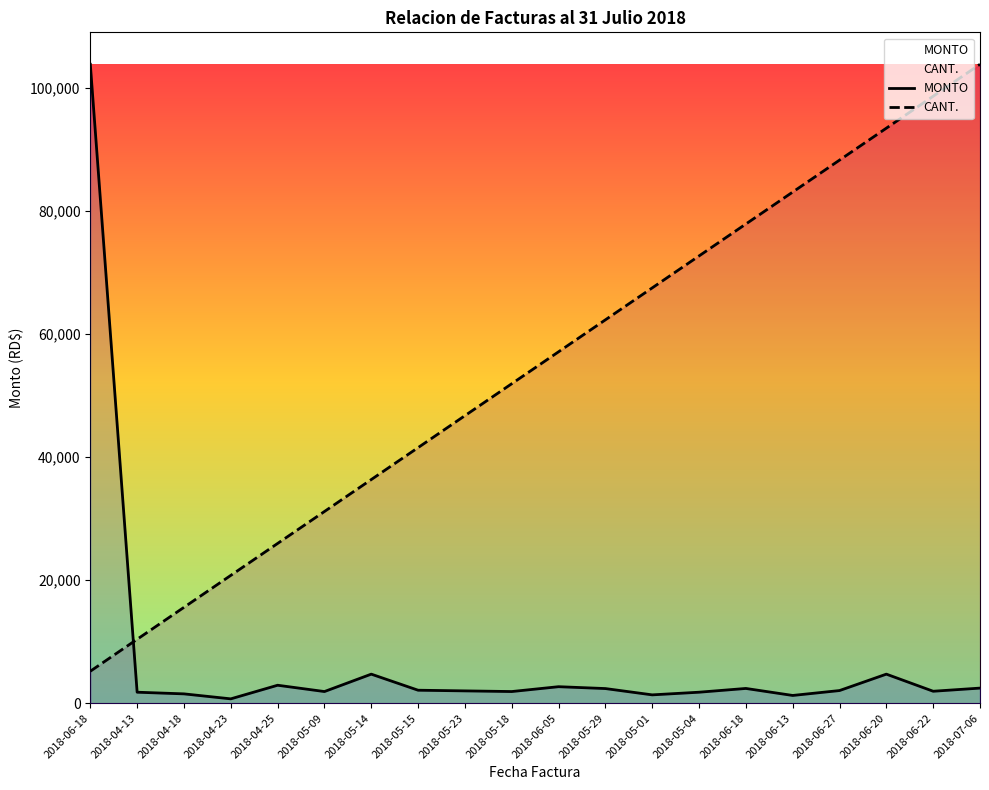

Is the value of CANT. at 2018-06-05 greater than the value of MONTO at 2018-05-15?

Yes